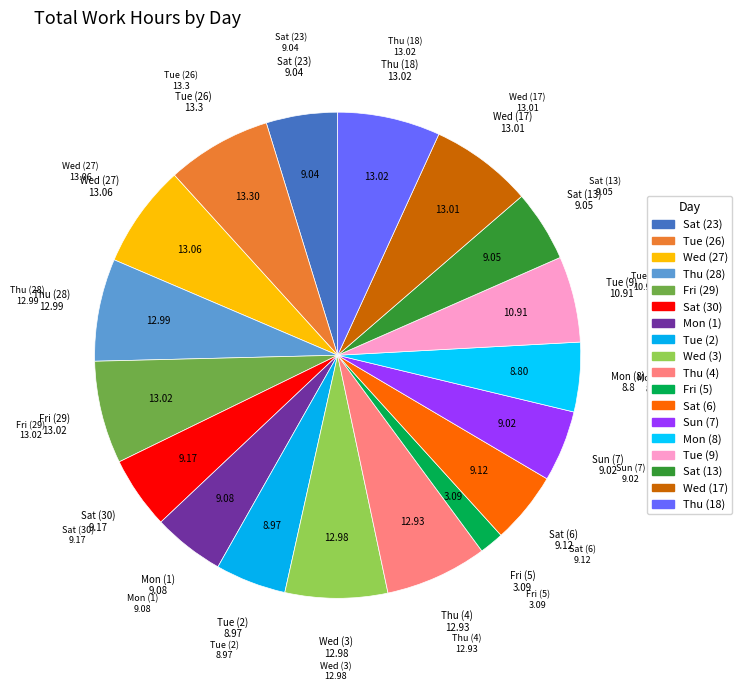

Is it true that Tue (9) is 1% of the pie?

False